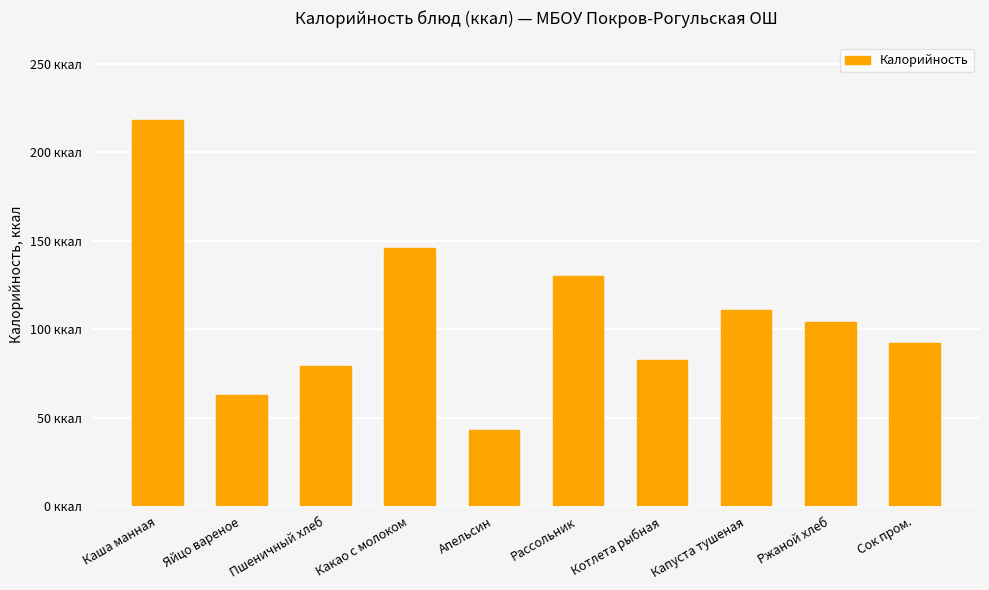

Reading right to left, transcribe all the data shown in this chart.

Сок пром.=92.0	Ржаной хлеб=104.0	Капуста тушеная=111.0	Котлета рыбная=82.4	Рассольник=130.0	Апельсин=43.0	Какао с молоком=146.0	Пшеничный хлеб=79.0	Яйцо вареное=63.0	Каша манная=218.0